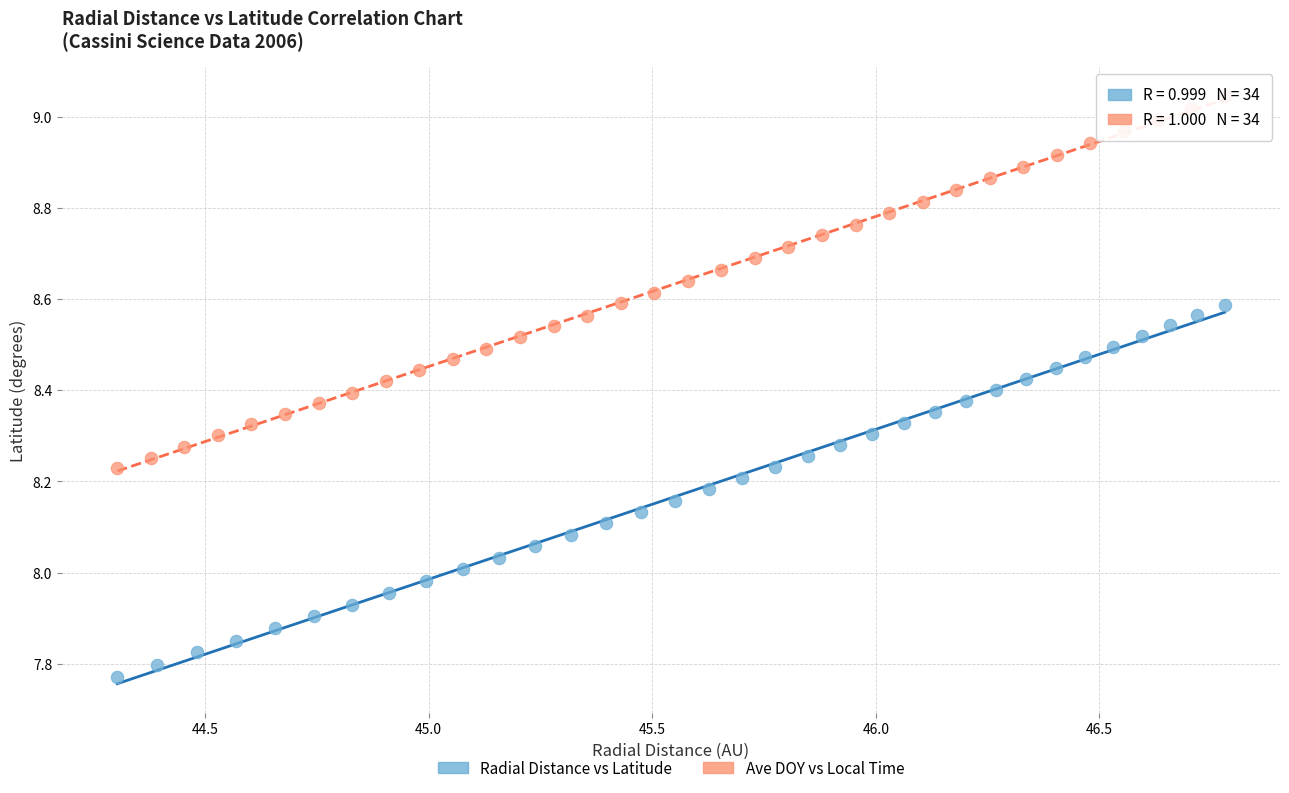

Which series reaches the minimum Y coordinate?

Radial Distance vs Latitude